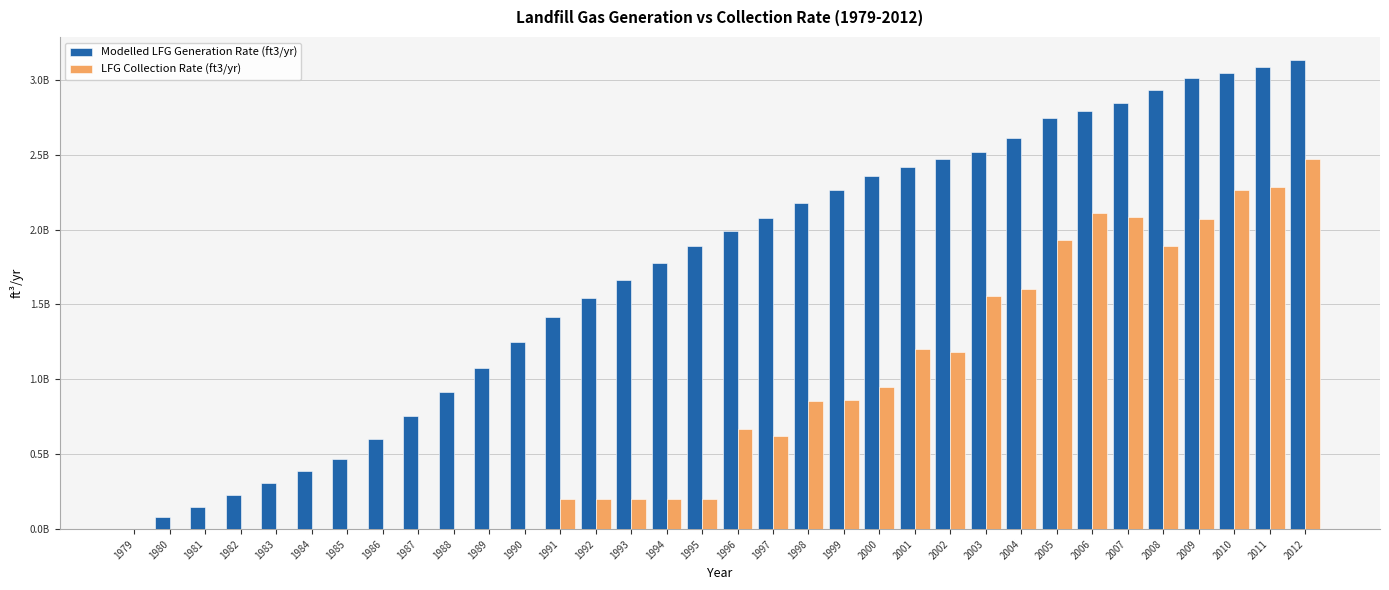

Does the chart contain stacked bars?

No